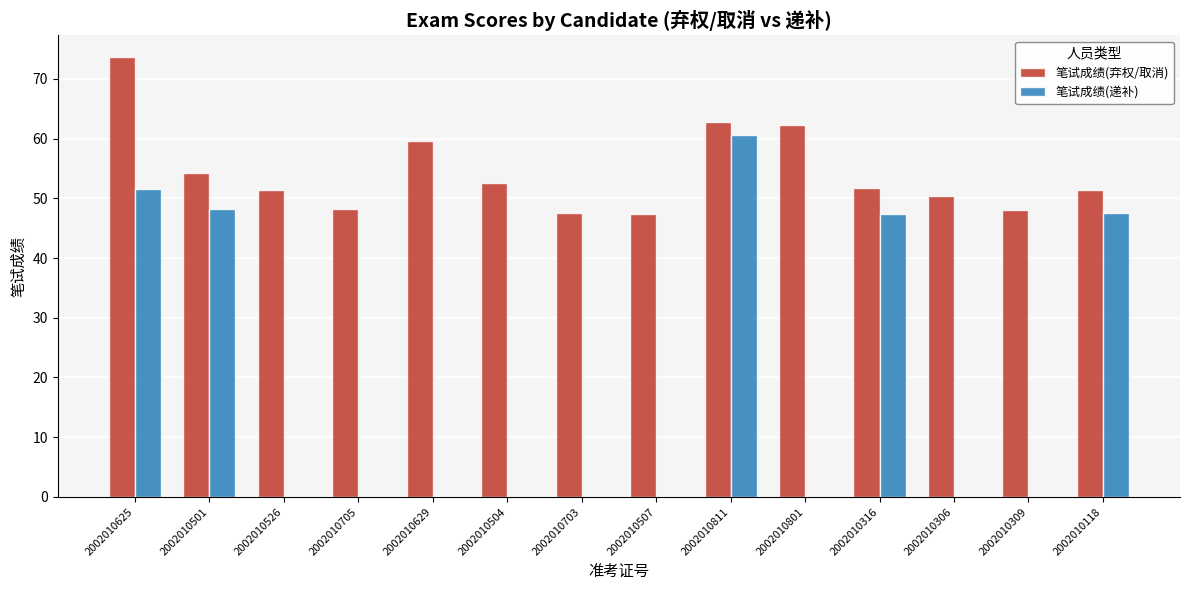

The value of 笔试成绩(递补) at 2002010705 is -19.3. True or false?

False